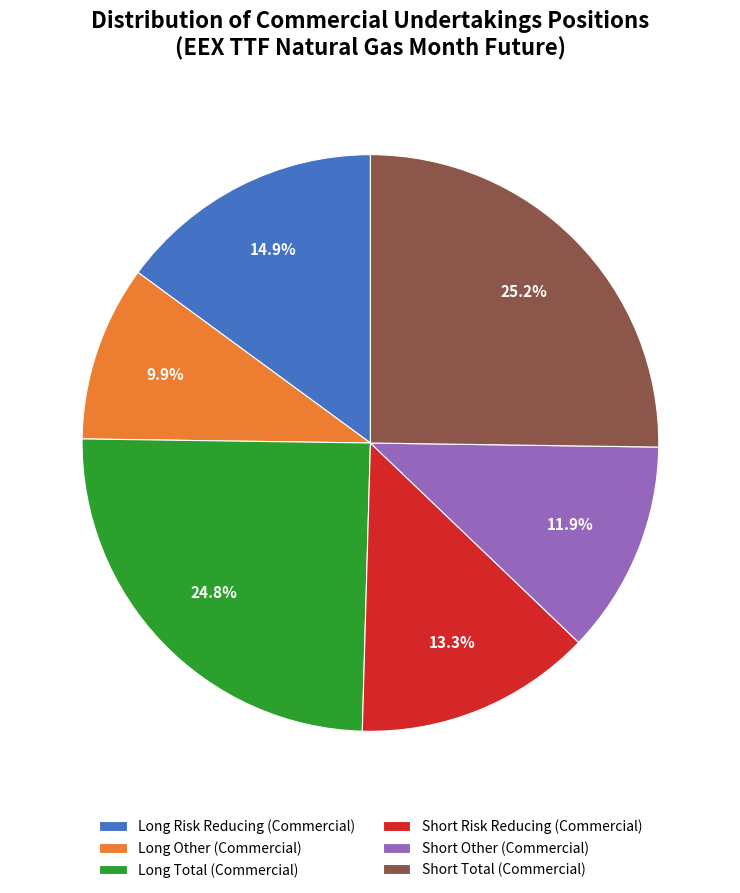

Does Long Other (Commercial) account for over 50% of the chart?

No